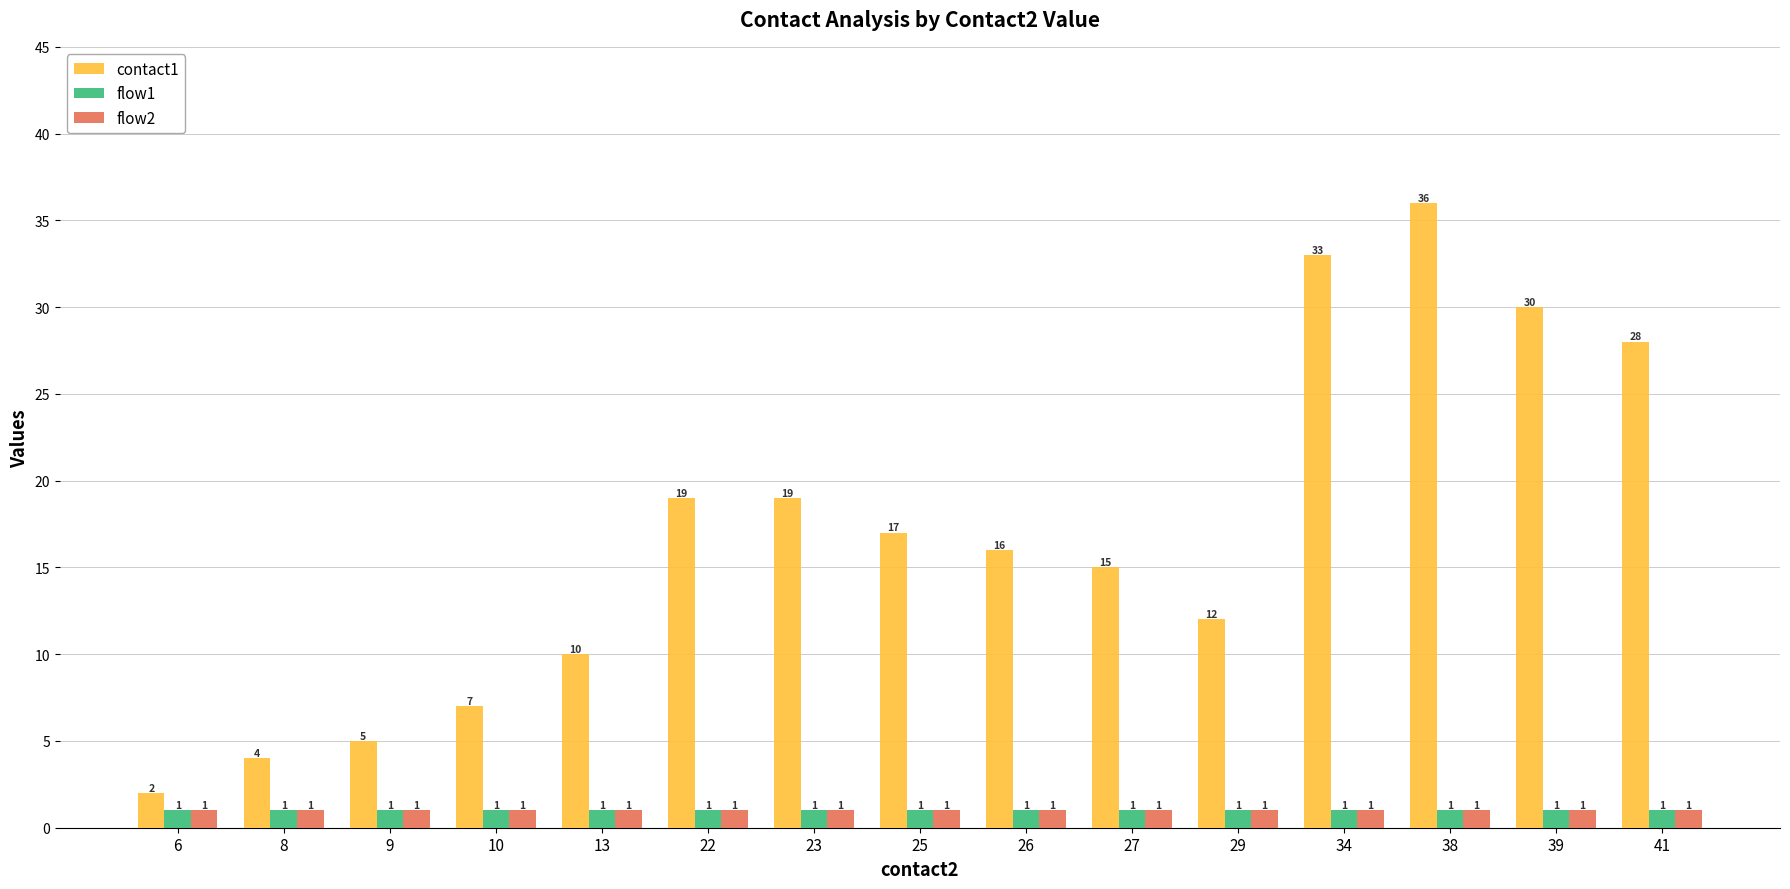

Is it true that flow2 equals 1 at 38?

True